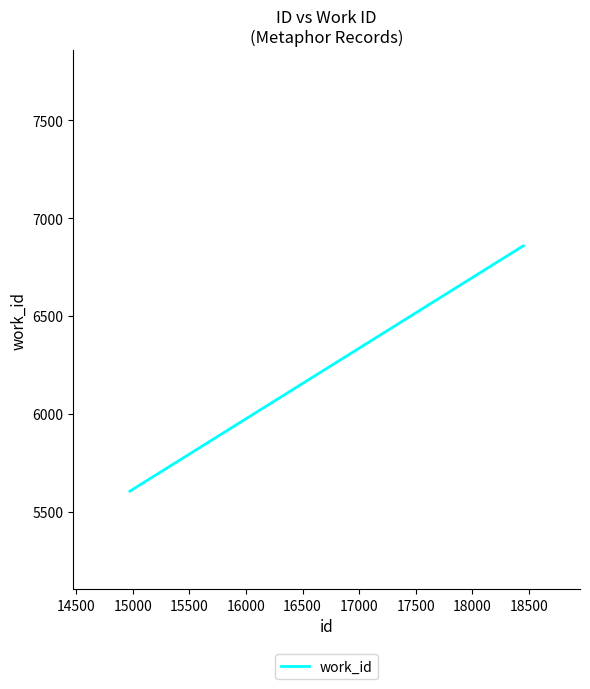

What is the average value?

6440